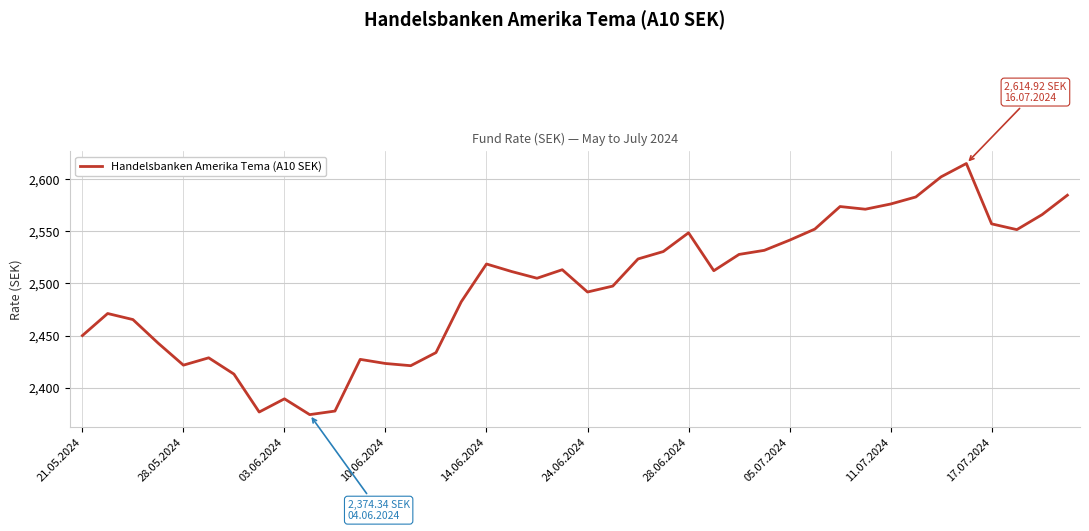

What is the difference between the maximum and minimum values?

240.6